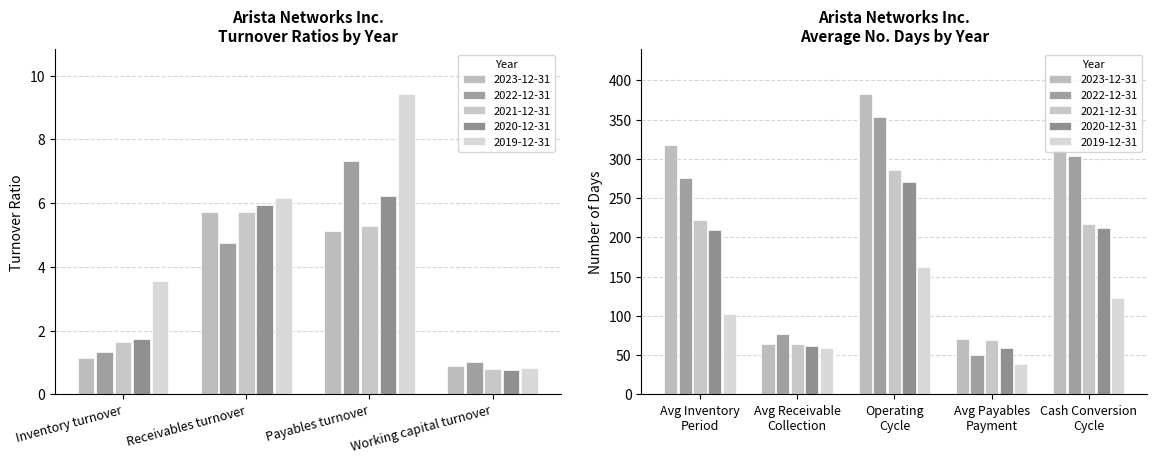

Where does the 2019-12-31 series first go above 6?

Receivables turnover